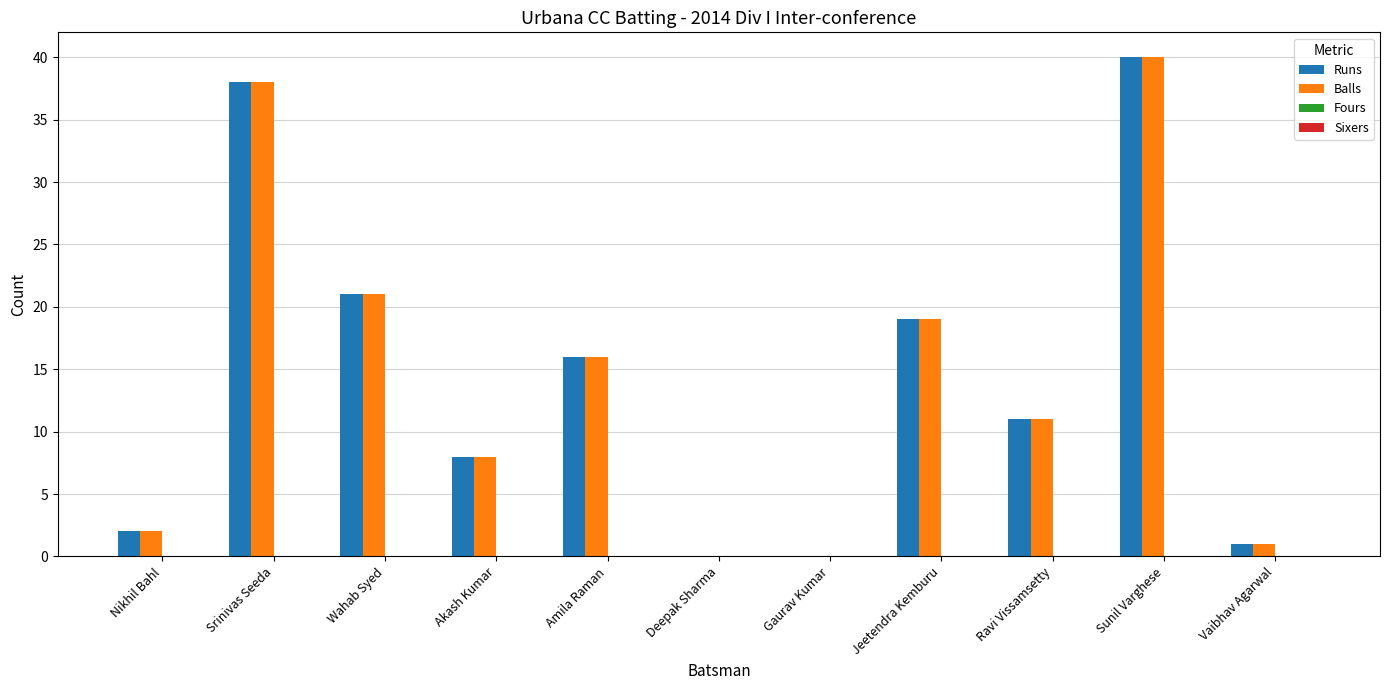

Reading left to right, list all the values displayed in this chart.

Runs: Nikhil Bahl=2	Srinivas Seeda=38	Wahab Syed=21	Akash Kumar=8	Amila Raman=16	Deepak Sharma=0	Gaurav Kumar=0	Jeetendra Kemburu=19	Ravi Vissamsetty=11	Sunil Varghese=40	Vaibhav Agarwal=1
Balls: Nikhil Bahl=2	Srinivas Seeda=38	Wahab Syed=21	Akash Kumar=8	Amila Raman=16	Deepak Sharma=0	Gaurav Kumar=0	Jeetendra Kemburu=19	Ravi Vissamsetty=11	Sunil Varghese=40	Vaibhav Agarwal=1